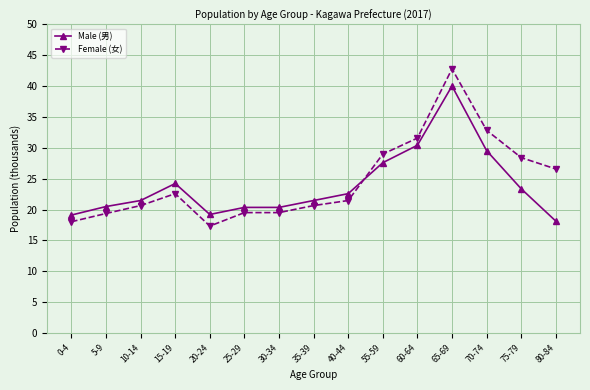

What value does the Male (男) series have at 60-64?

30.4